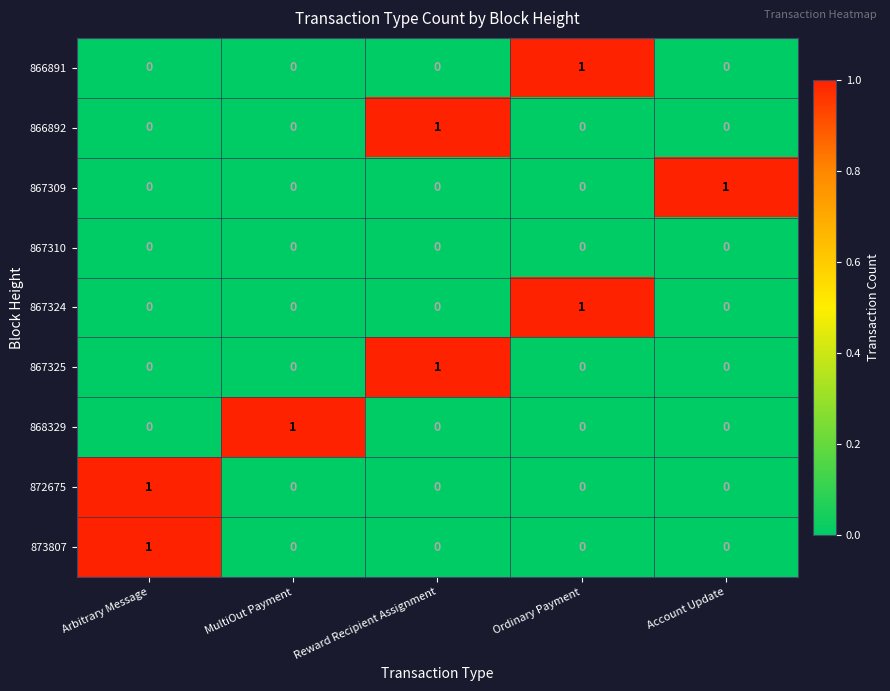

Count the number of data series in this chart.

9